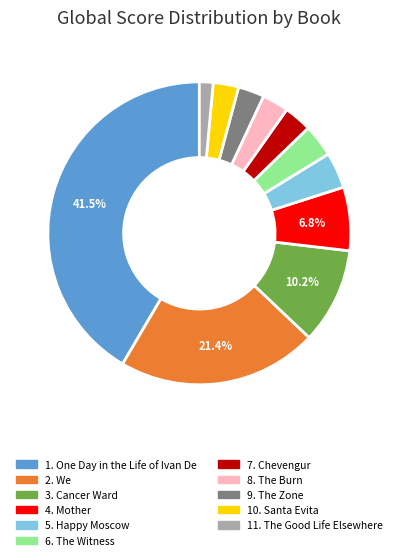

Count the number of slices in the pie.

11